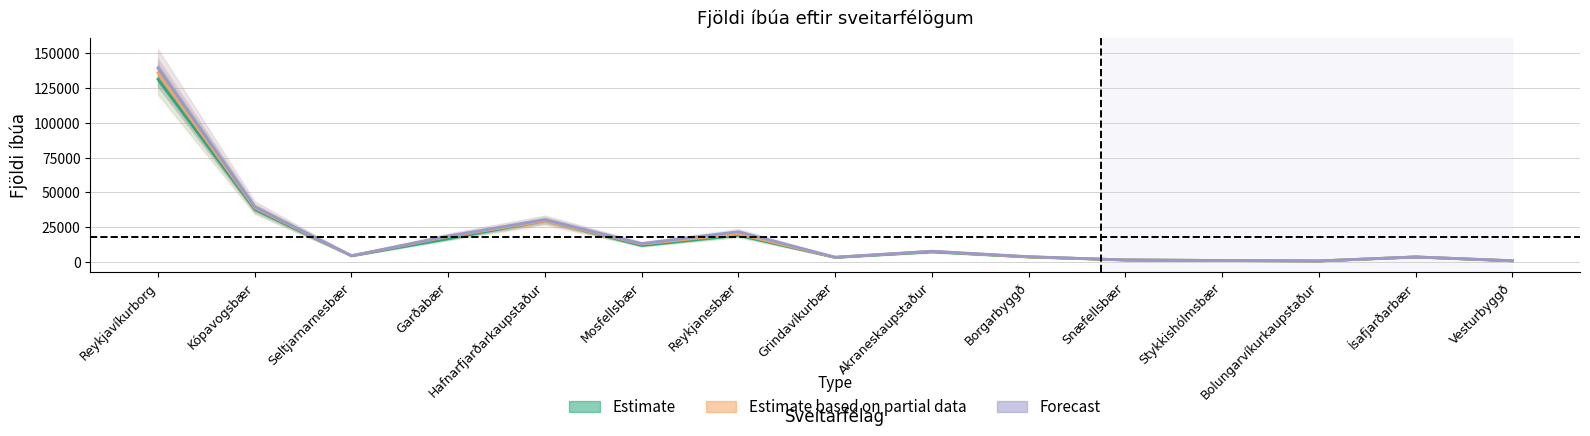

How many data points in Estimate based on partial data are less than 4728?

7